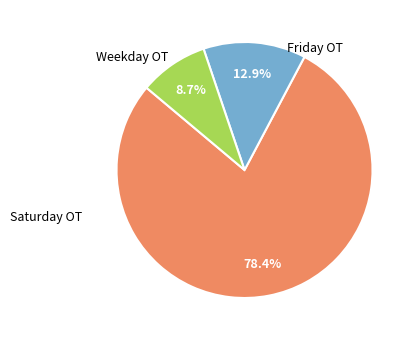

Does any single category account for the majority?

Yes